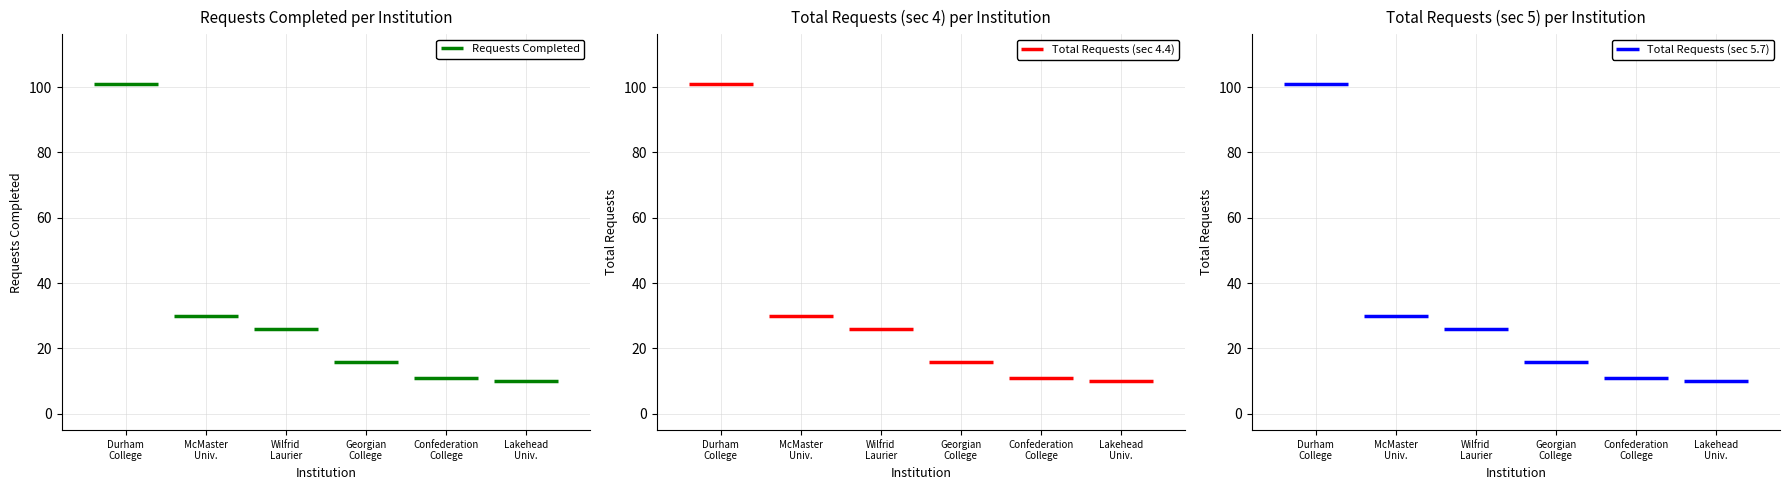

True or false: sec_5_3_total_no_extension_notice and sec_5_1_within_30_days_no_extension_notice intersect in this chart.

False